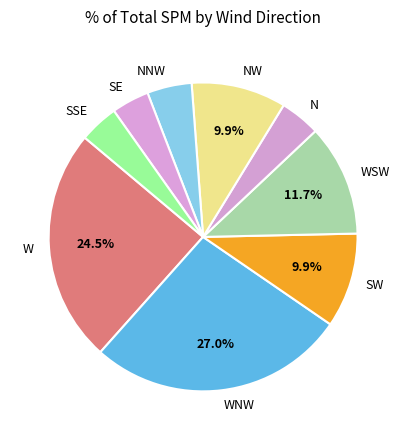

Is it true that NW is 22% of the pie?

False